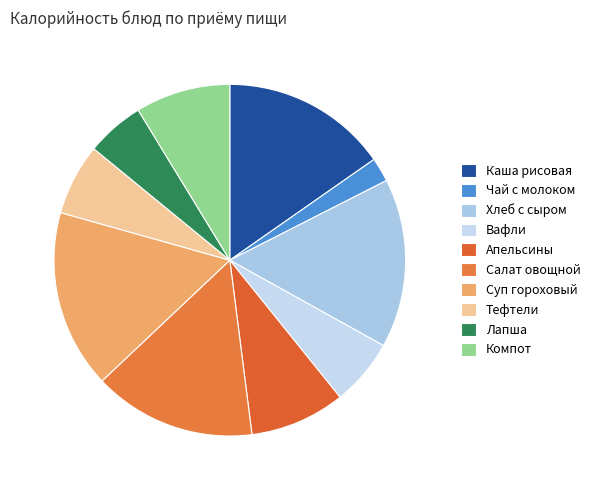

What portion of the pie excludes Компот?

91.3%